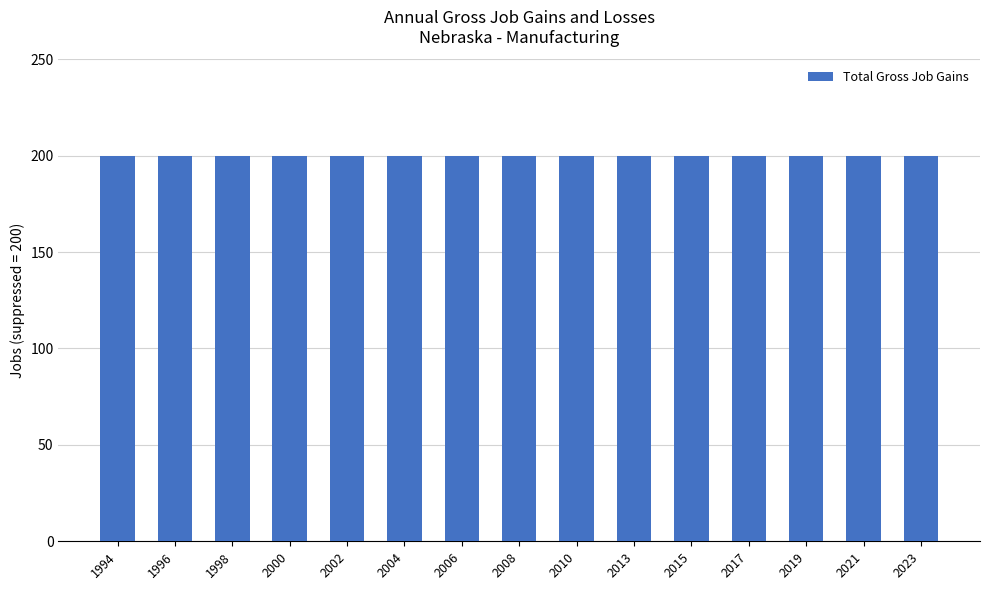

What is the approximate value of Total Gross Job Gains at 2023?

200